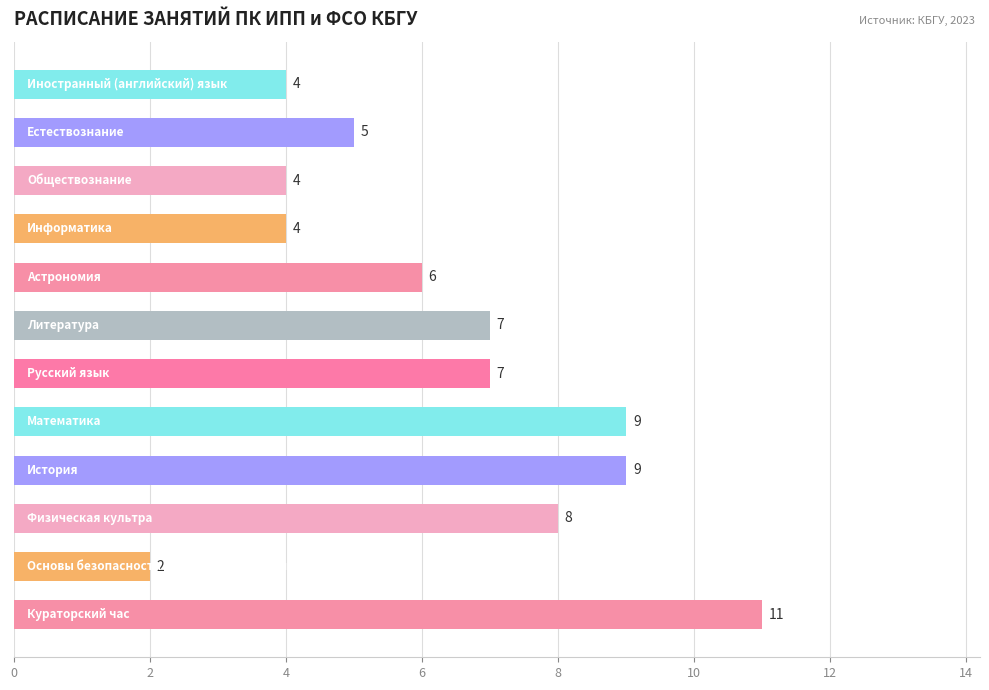

Count the values in the range 4 to 9.

10